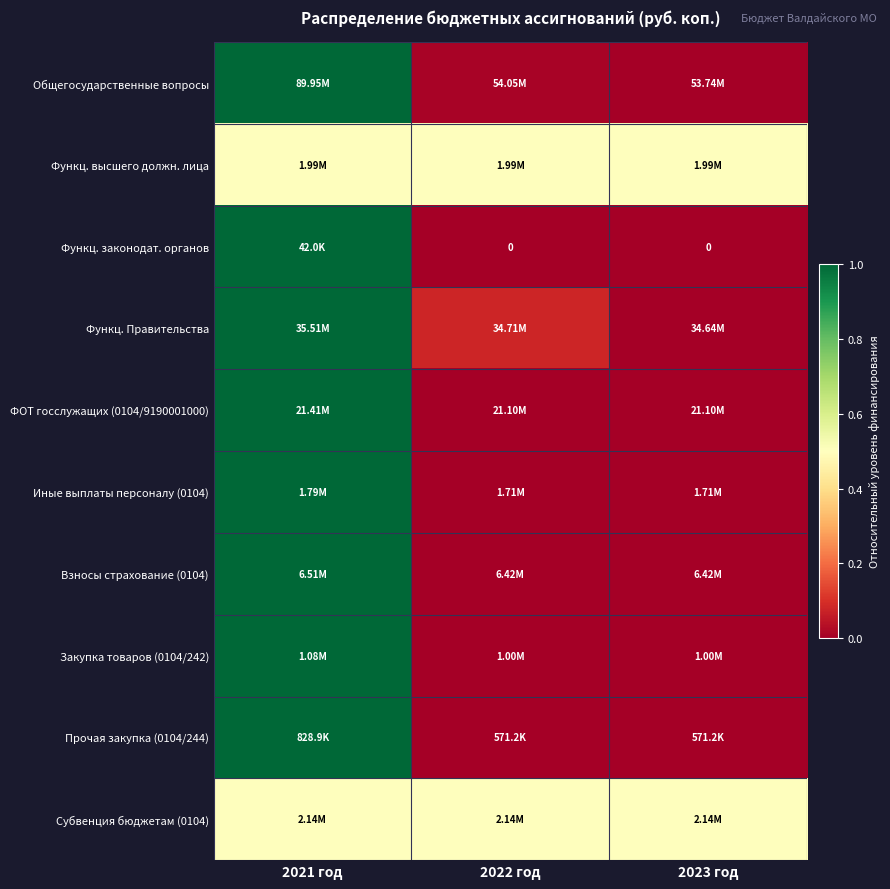

True or false: Функц. Правительства has a value of -0.4 at 2023 год.

False